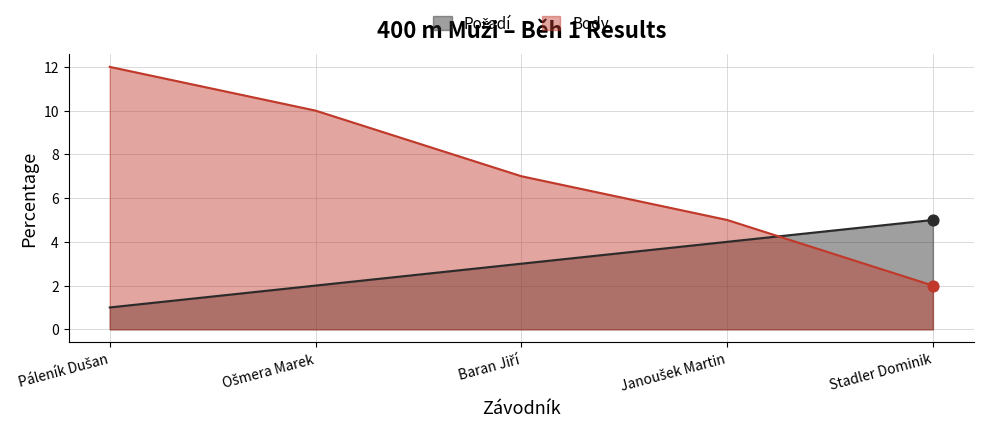

Which series has the largest Y range (max minus min)?

Body line